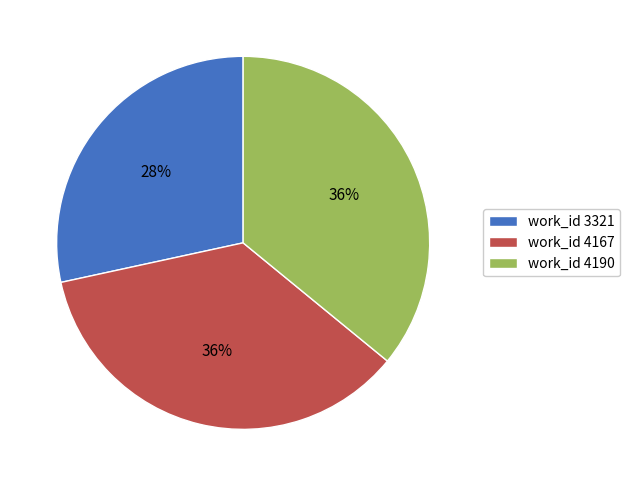

Count the number of slices in the pie.

3